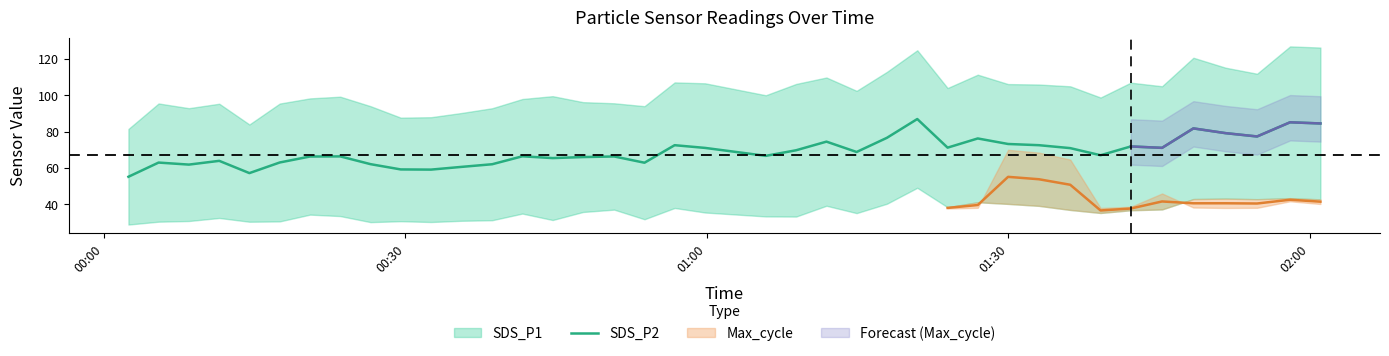

What is the minimum value for SDS_P2?

55.1